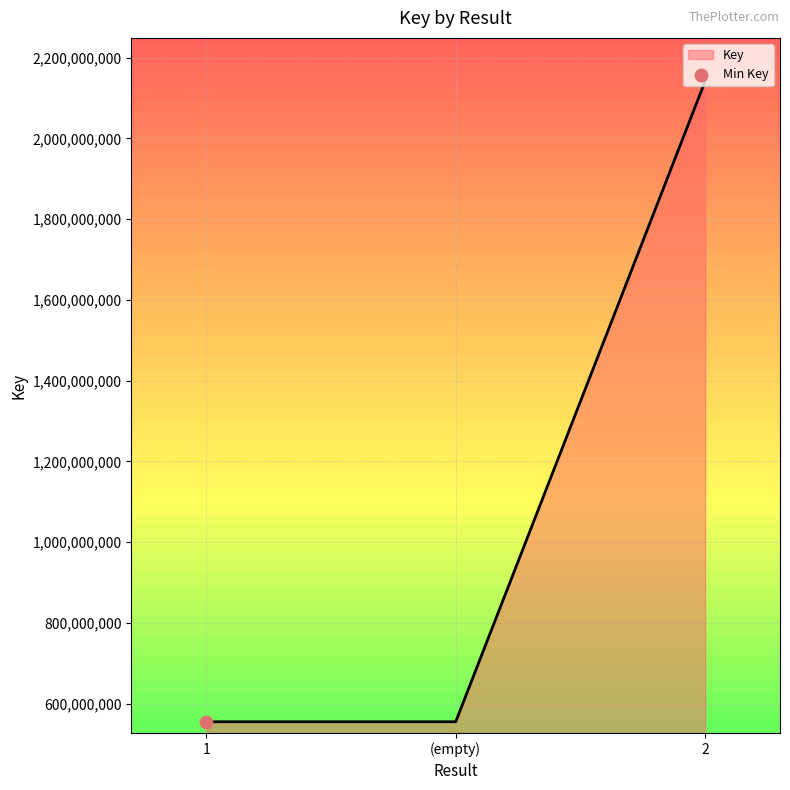

What is the ratio of the value at 1 to the value at (empty)?

1.0